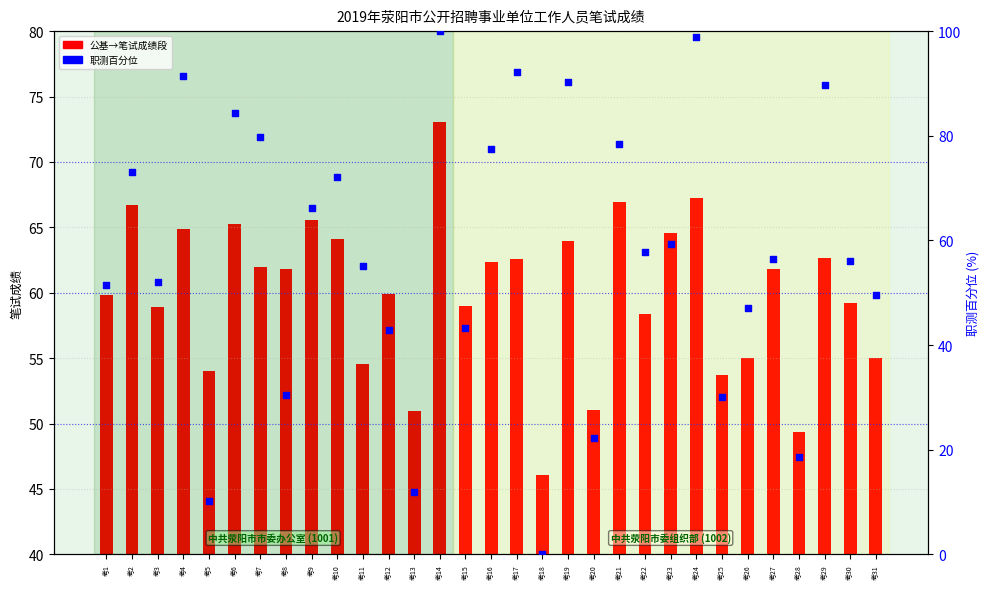

Which series reaches the maximum Y coordinate?

职测百分位